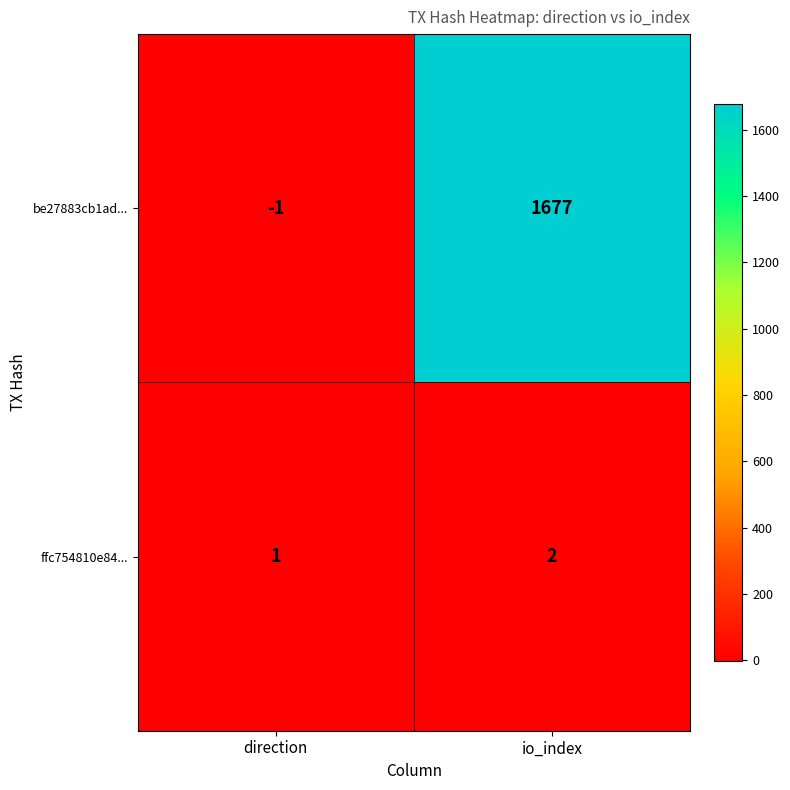

List the series in order of their peak value, highest first.

be27883cb1ad..., ffc754810e84...